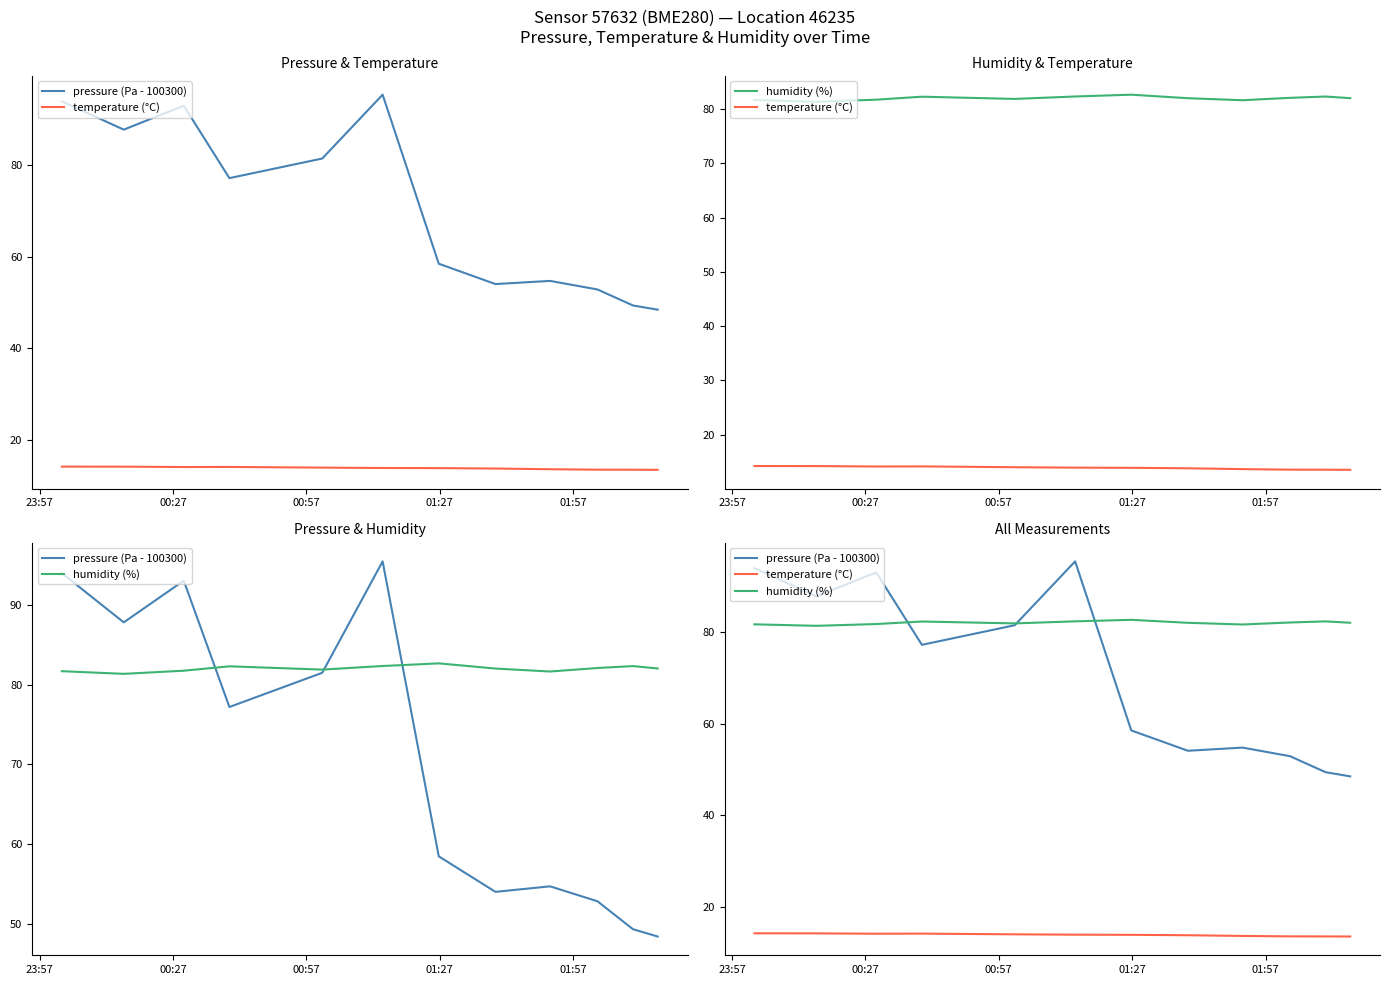

Rank the series by their average value, from lowest to highest.

temperature (°C), pressure (Pa - 100300), humidity (%)